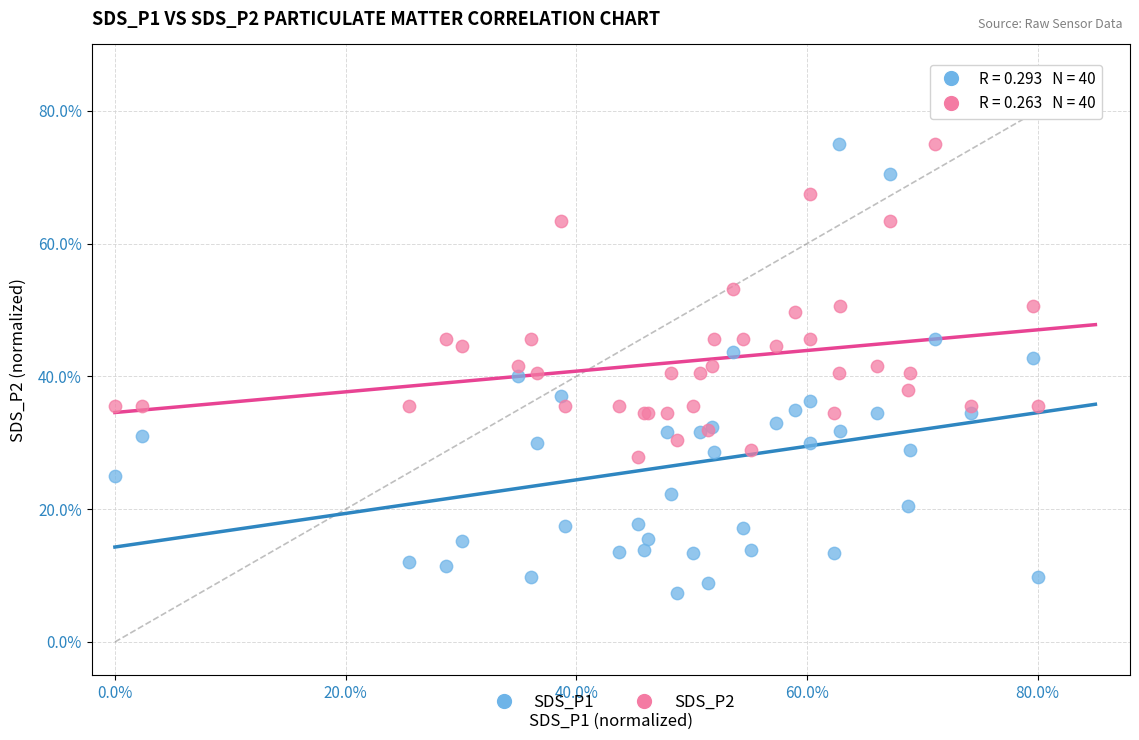

What are all the series names shown in the legend?

SDS_P1, SDS_P2